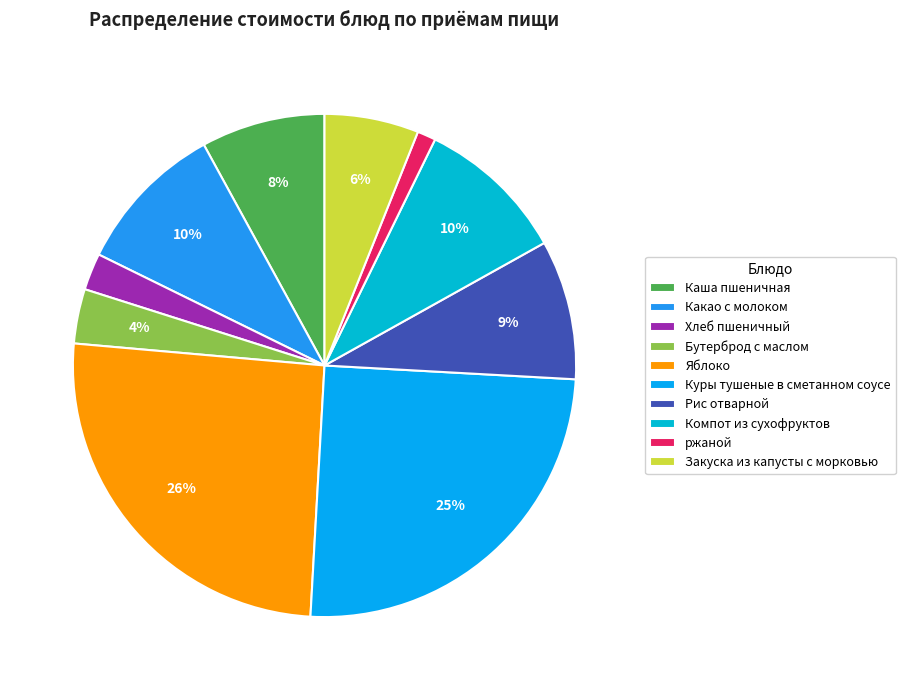

How many segments does this pie chart have?

10